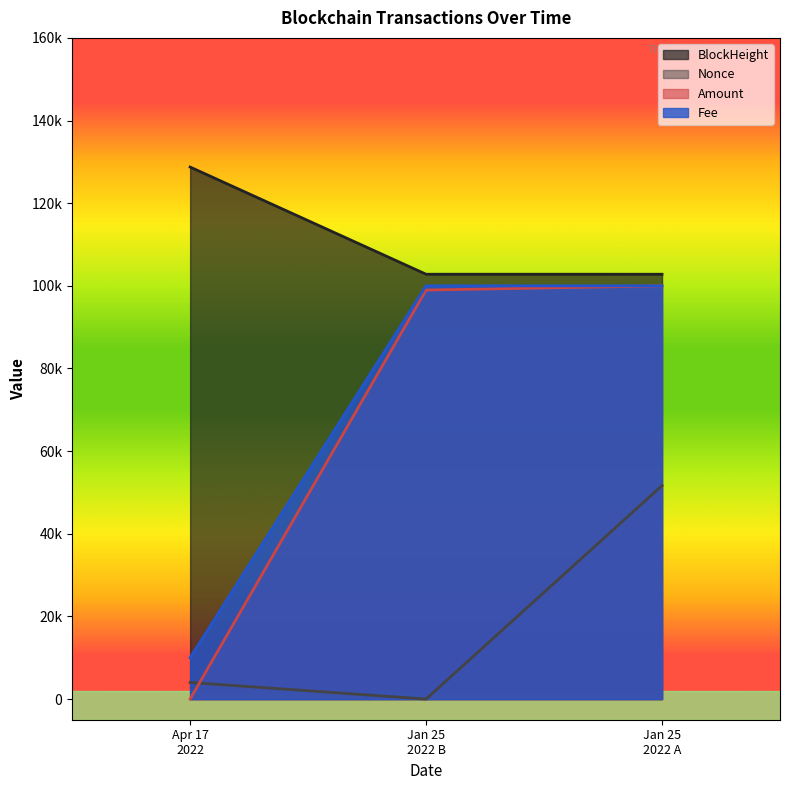

Does the chart have visible grid lines?

No